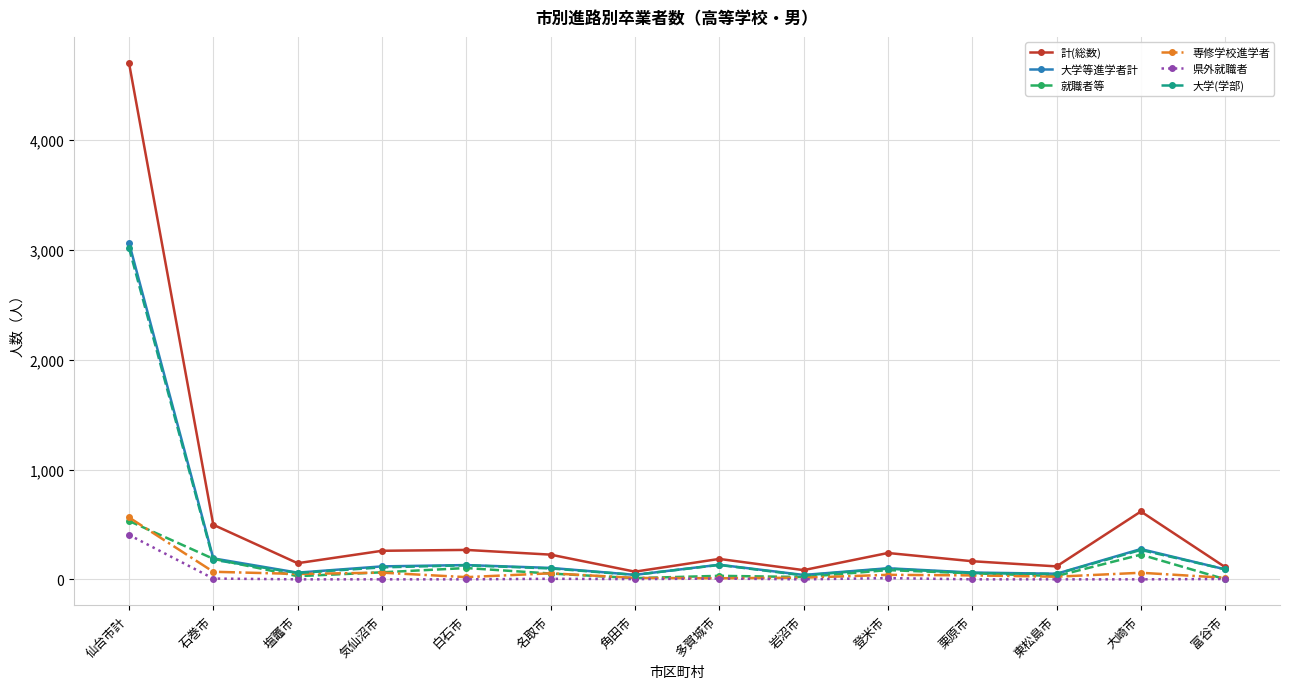

Which label corresponds to the largest value in the chart?

仙台市計